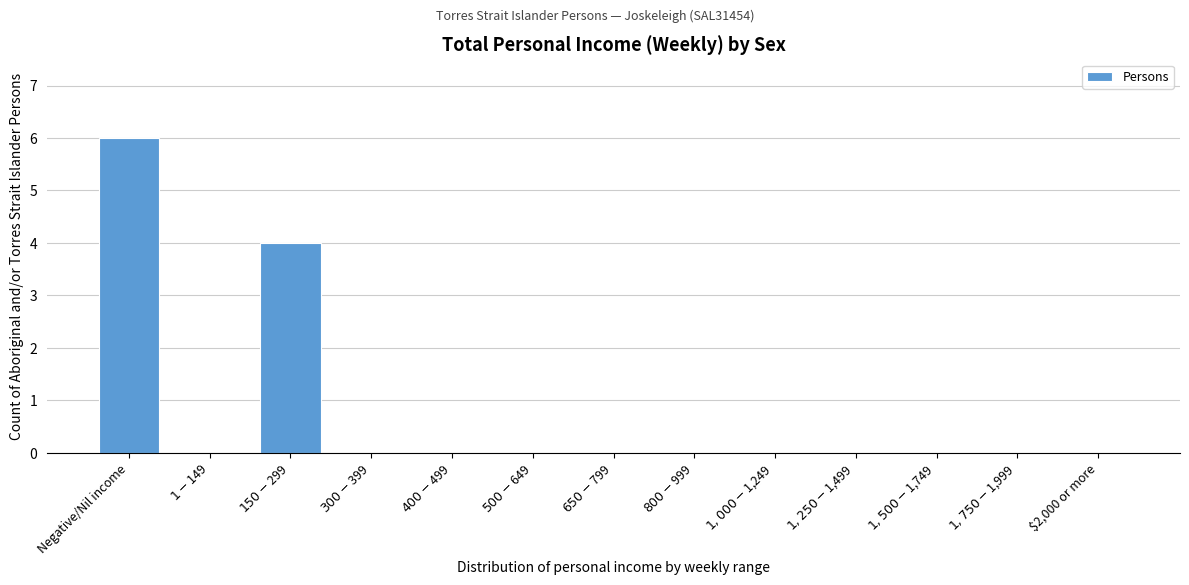

Which category has the highest value across all series?

Negative/Nil income